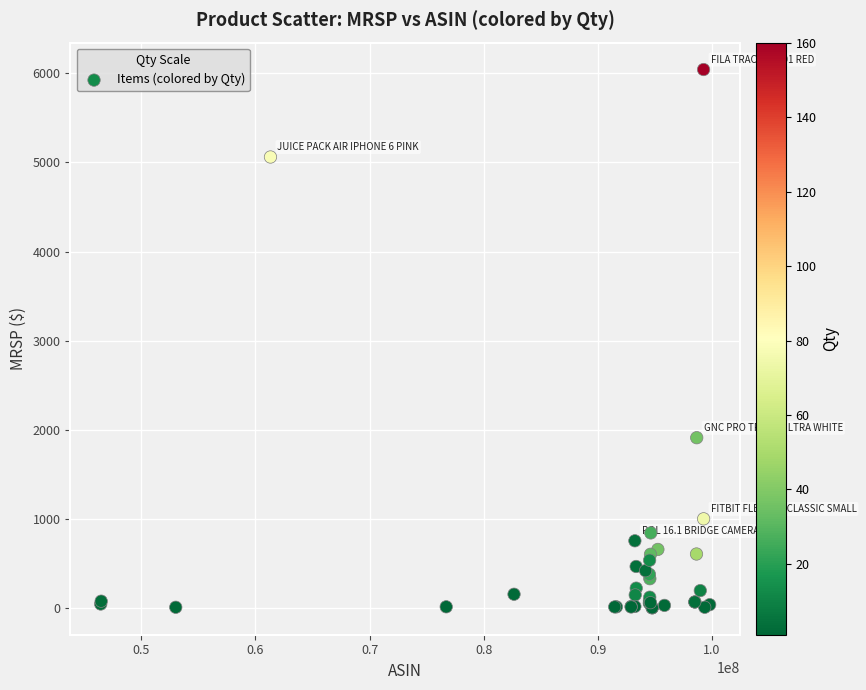

What Y value in the scatter plot is closest to 3022?

1911.6